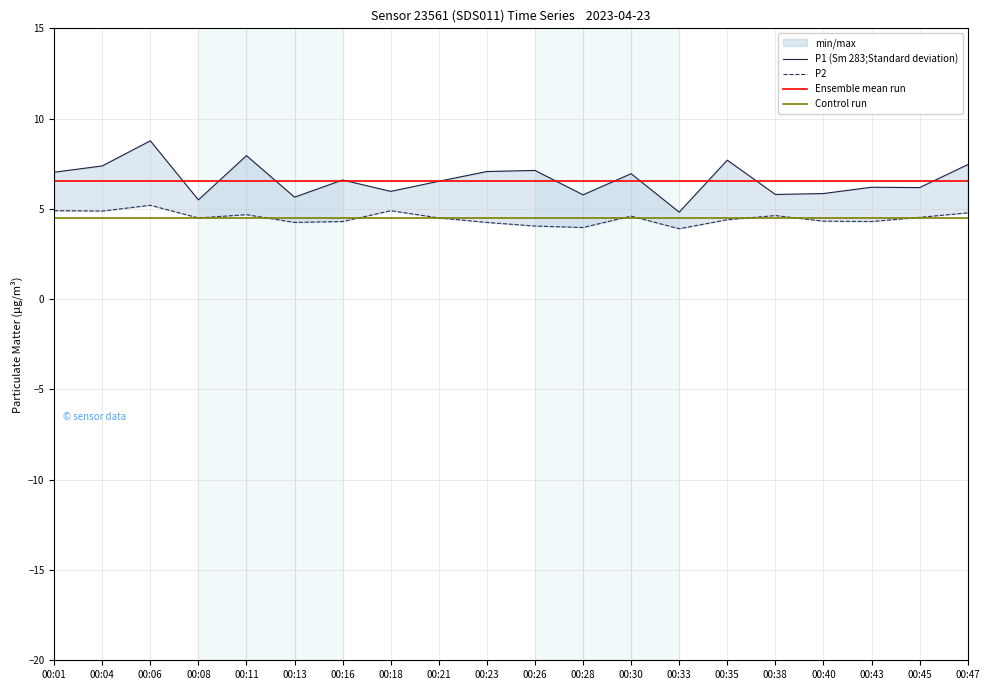

Reading left to right, list all the values displayed in this chart.

P1 (Sm 283;Standard deviation): 00:01=7.0	00:04=7.4	00:06=8.8	00:08=5.5	00:11=8.0	00:13=5.7	00:16=6.6	00:18=6.0	00:21=6.5	00:23=7.1	00:26=7.1	00:28=5.8	00:30=7.0	00:33=4.8	00:35=7.7	00:38=5.8	00:40=5.8	00:43=6.2	00:45=6.2	00:47=7.5
P2: 00:01=4.9	00:04=4.9	00:06=5.2	00:08=4.5	00:11=4.7	00:13=4.2	00:16=4.3	00:18=4.9	00:21=4.5	00:23=4.2	00:26=4.0	00:28=4.0	00:30=4.6	00:33=3.9	00:35=4.4	00:38=4.6	00:40=4.3	00:43=4.3	00:45=4.5	00:47=4.8
Ensemble mean run: 00:01=6.5	00:04=6.5	00:06=6.5	00:08=6.5	00:11=6.5	00:13=6.5	00:16=6.5	00:18=6.5	00:21=6.5	00:23=6.5	00:26=6.5	00:28=6.5	00:30=6.5	00:33=6.5	00:35=6.5	00:38=6.5	00:40=6.5	00:43=6.5	00:45=6.5	00:47=6.5
Control run: 00:01=4.5	00:04=4.5	00:06=4.5	00:08=4.5	00:11=4.5	00:13=4.5	00:16=4.5	00:18=4.5	00:21=4.5	00:23=4.5	00:26=4.5	00:28=4.5	00:30=4.5	00:33=4.5	00:35=4.5	00:38=4.5	00:40=4.5	00:43=4.5	00:45=4.5	00:47=4.5